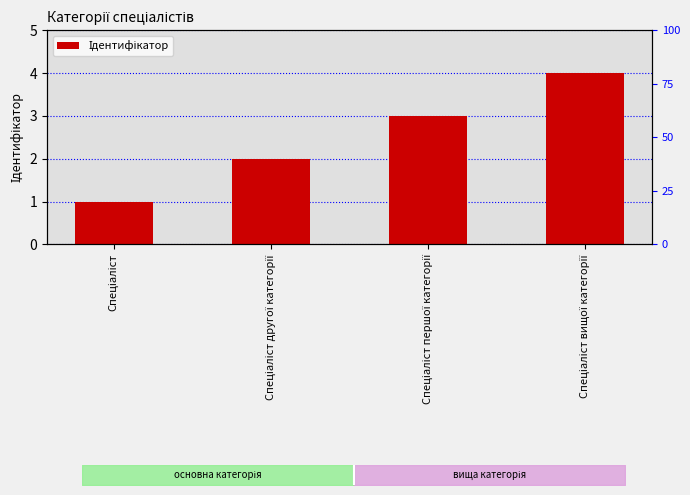

Where does the data first go above 3?

Спеціаліст вищої категорії